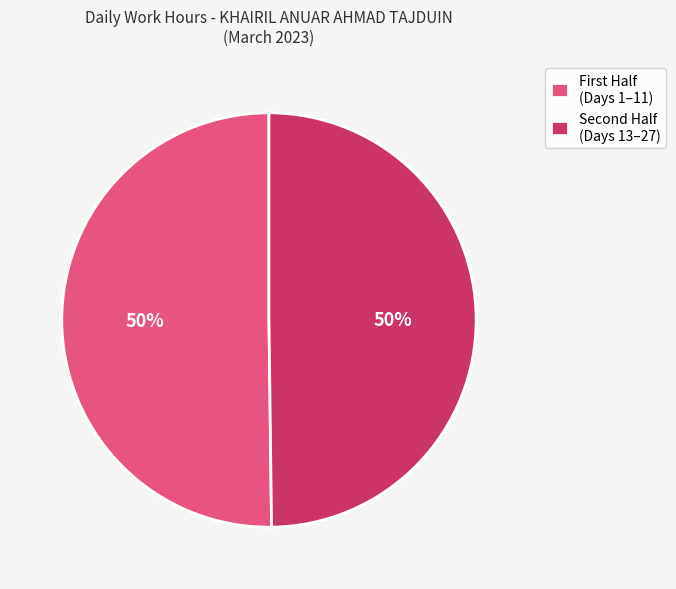

To the nearest percent, what is the average slice percentage?

50%